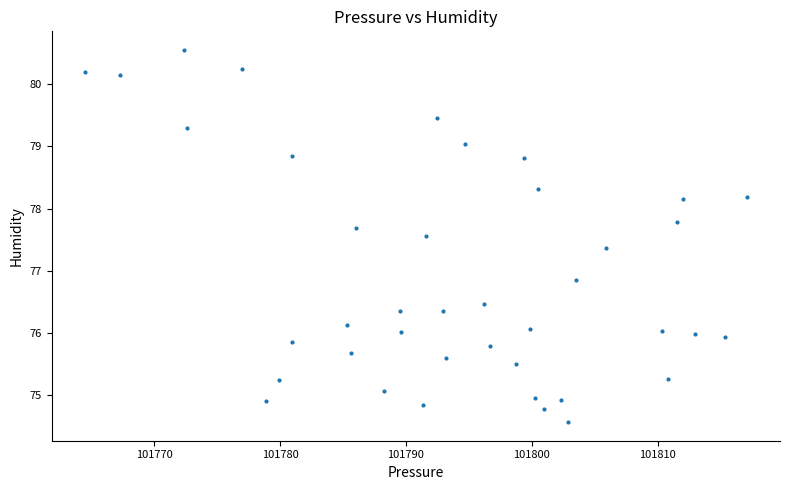

What is the range of Y values (max minus min)?

6.0